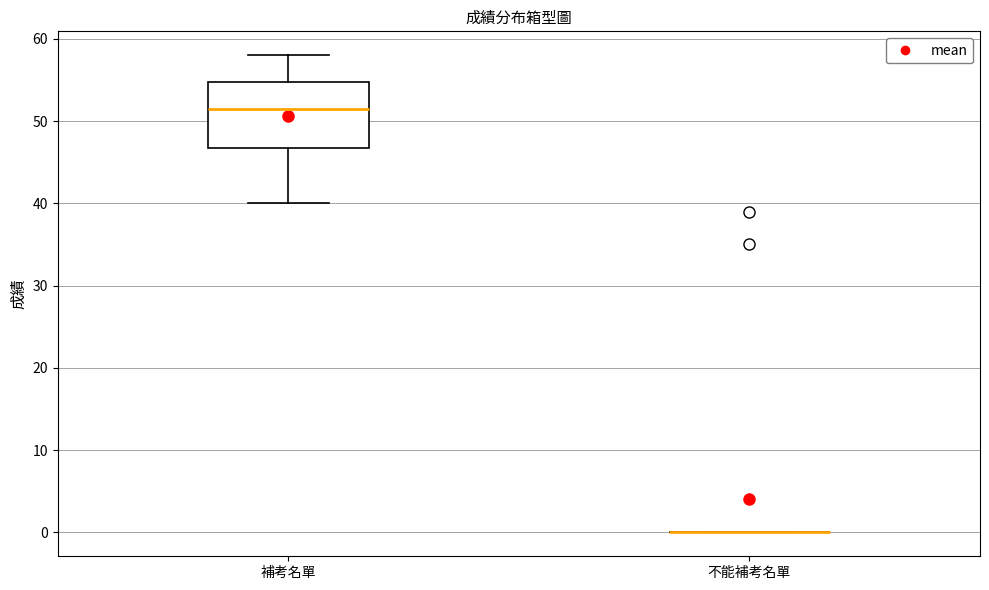

Reading left to right, transcribe this box plot: for each box, give where its median line is, the range the box spans, and where its two whiskers end, as read against the y-axis. The values are not printed on the chart, so give them approximately, as read against the axis.

補考名單: median 52, box 47 to 55, whiskers 40 to 58
不能補考名單: box collapsed to a line at 0, whiskers 0 to 0